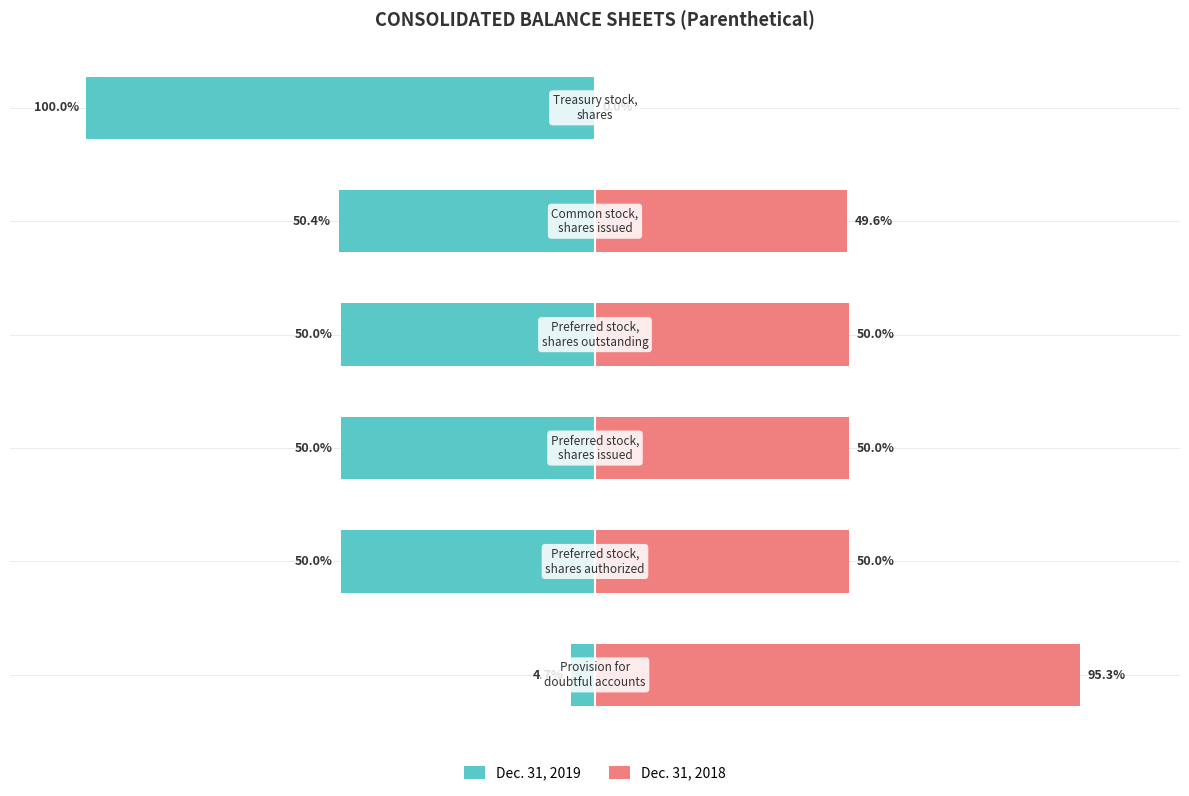

What is the value of the Dec. 31, 2019 bar at the 1st from the left?

-4.7